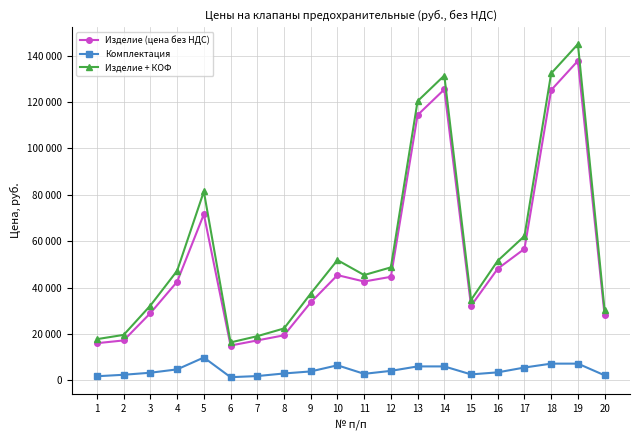

Which series has the largest range (max minus min)?

Изделие + КОФ